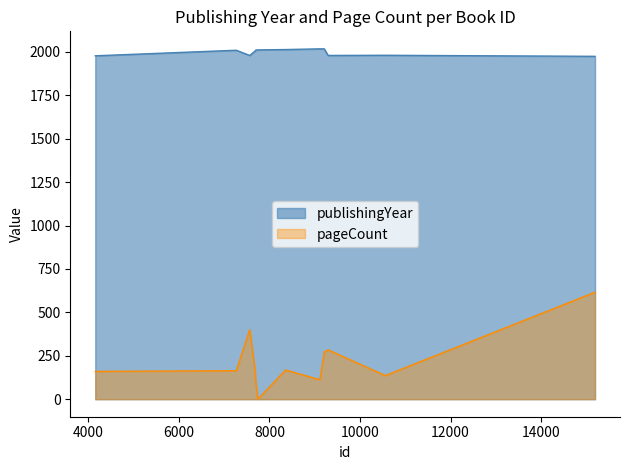

True or false: publishingYear and pageCount intersect in this chart.

False